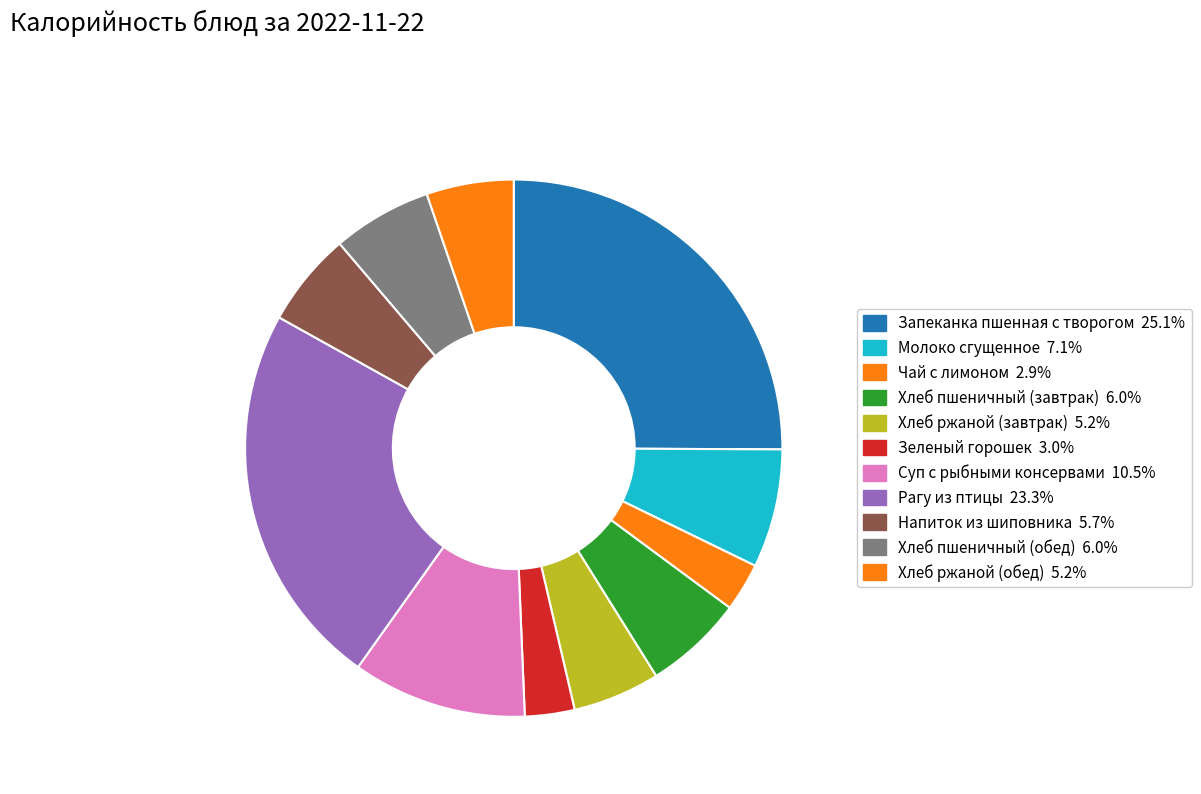

How many segments does this pie chart have?

11